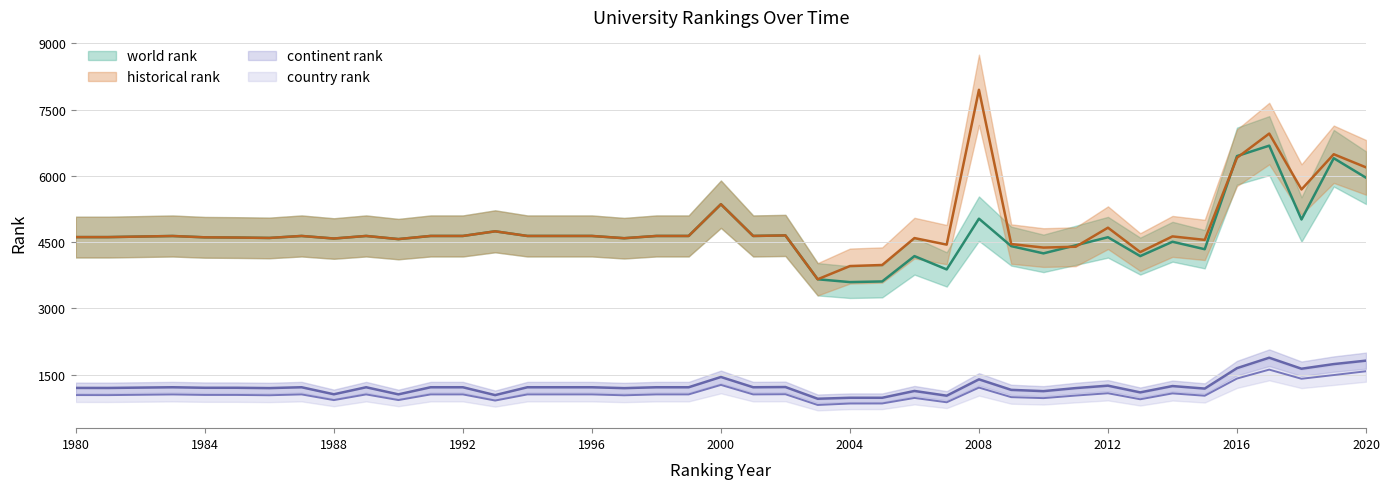

Is the value of country rank at 1989 greater than the value of continent rank at 2002?

No